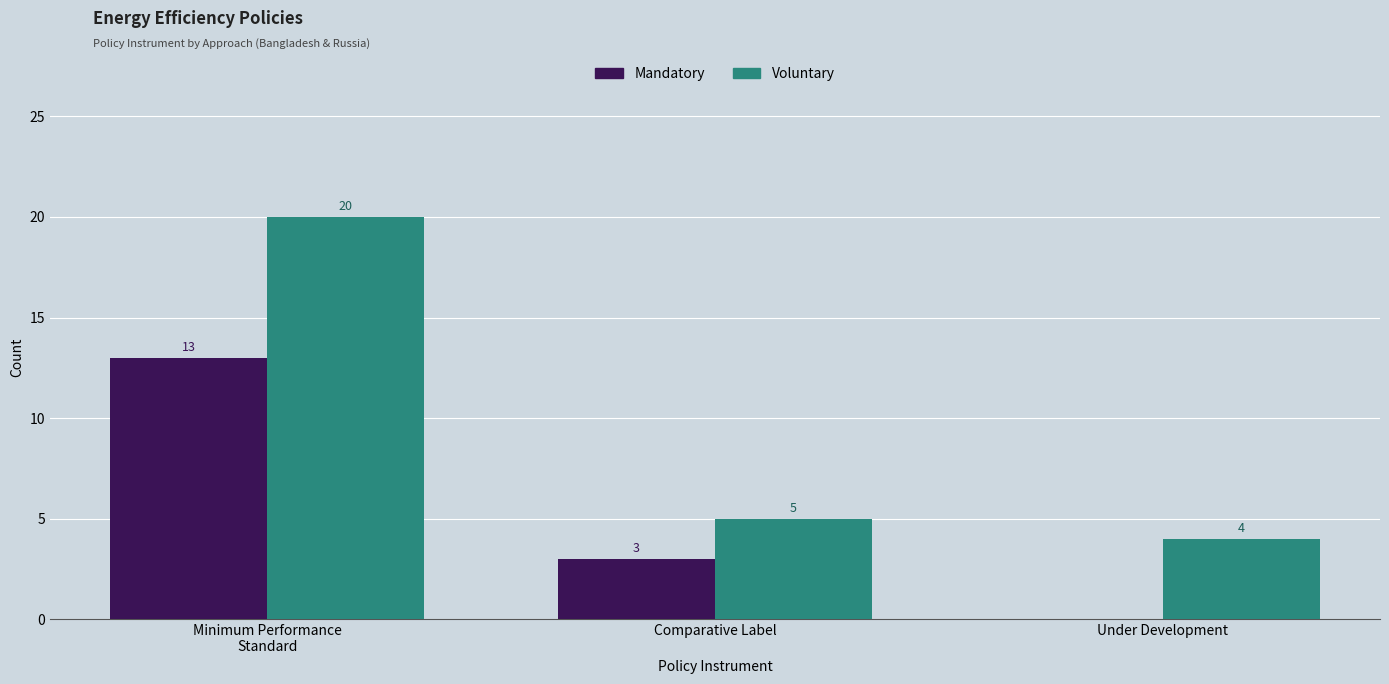

Are the bars horizontal?

No